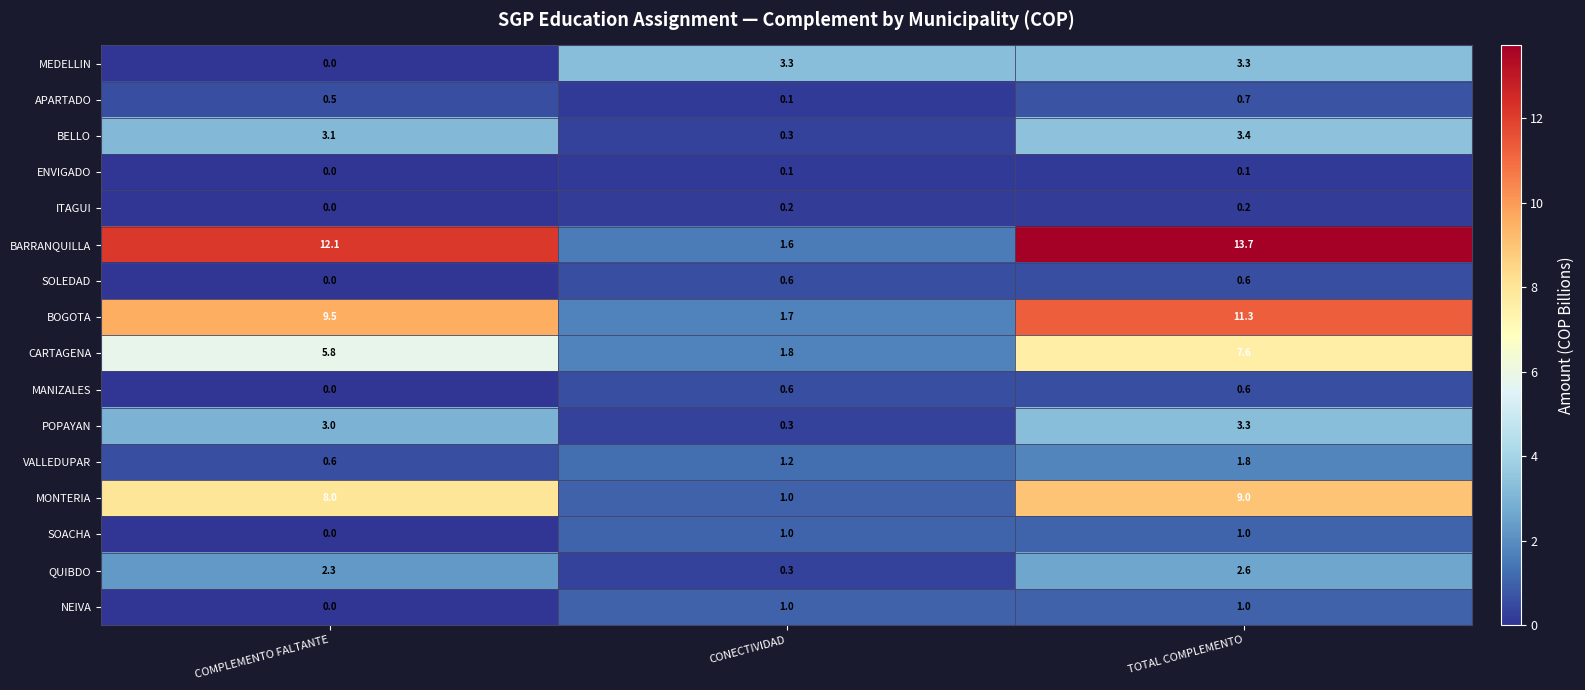

True or false: APARTADO has a value of 0.5 at COMPLEMENTO FALTANTE.

True